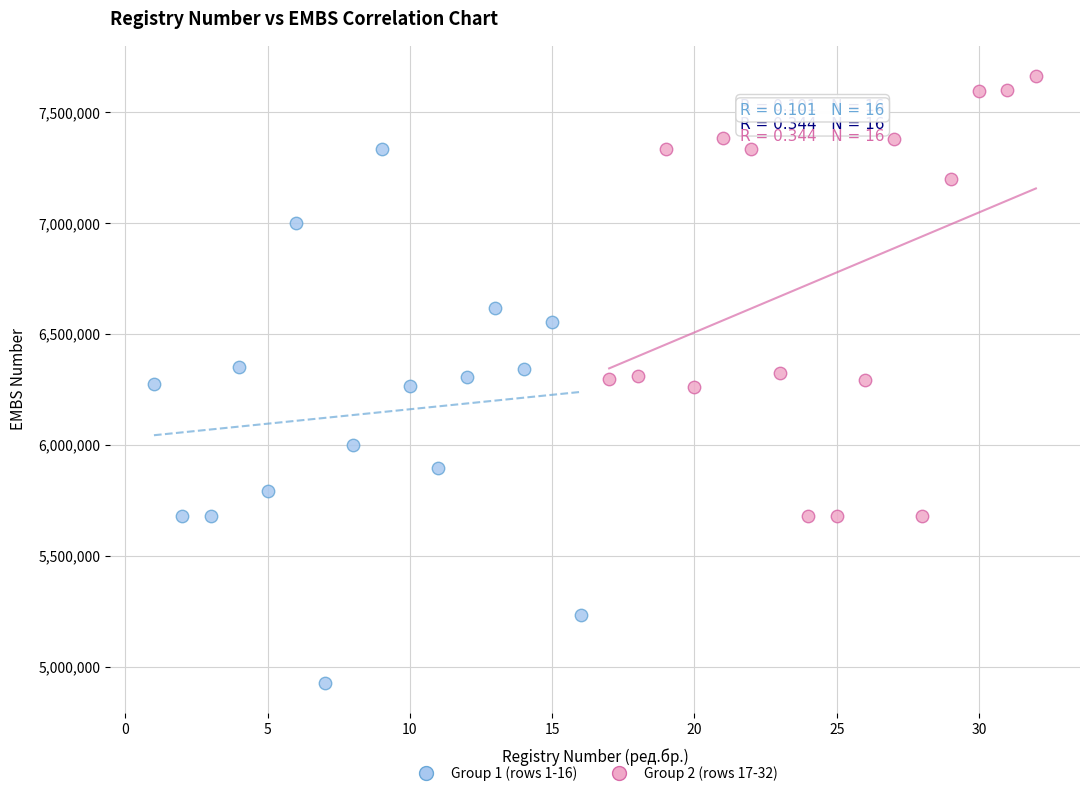

Which series has the widest spread of Y values?

Group 1 (rows 1-16)